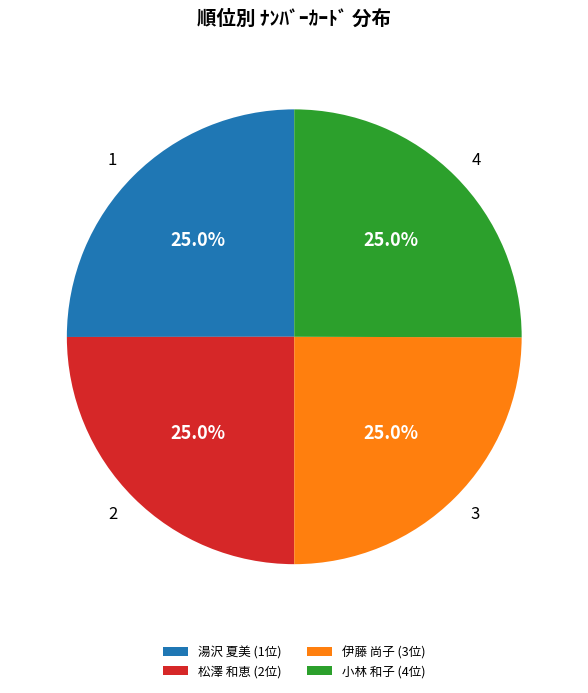

What is the ratio of the value at 伊藤 尚子 (3位) to the value at 小林 和子 (4位)?

1.0